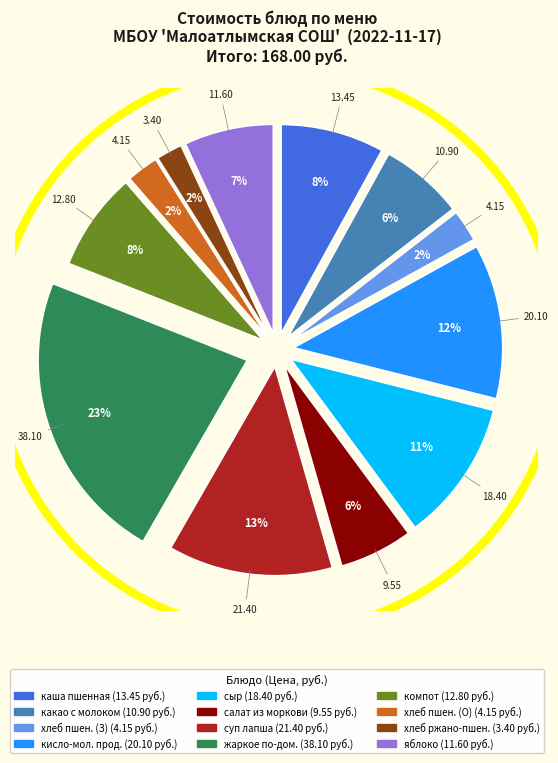

Rank the categories by value from highest to lowest.

жаркое по-домашнему, суп лапша-домашняя, кисло-молочный продукт, сыр ( порциями), каша пшенная молочная жидкая, компот из сухофруктов, яблоко, какао с молоком, салат из моркови с изюмом, хлеб пшеничный, хлеб пшеничный (обед), хлеб ржано-пшеничный